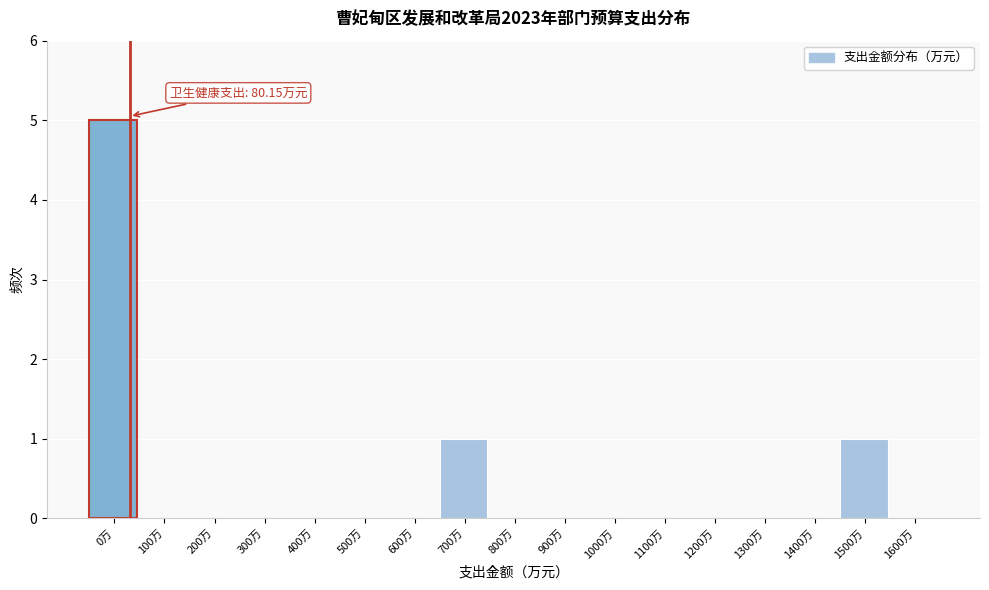

True or false: the data shows 0 at 1000万.

True